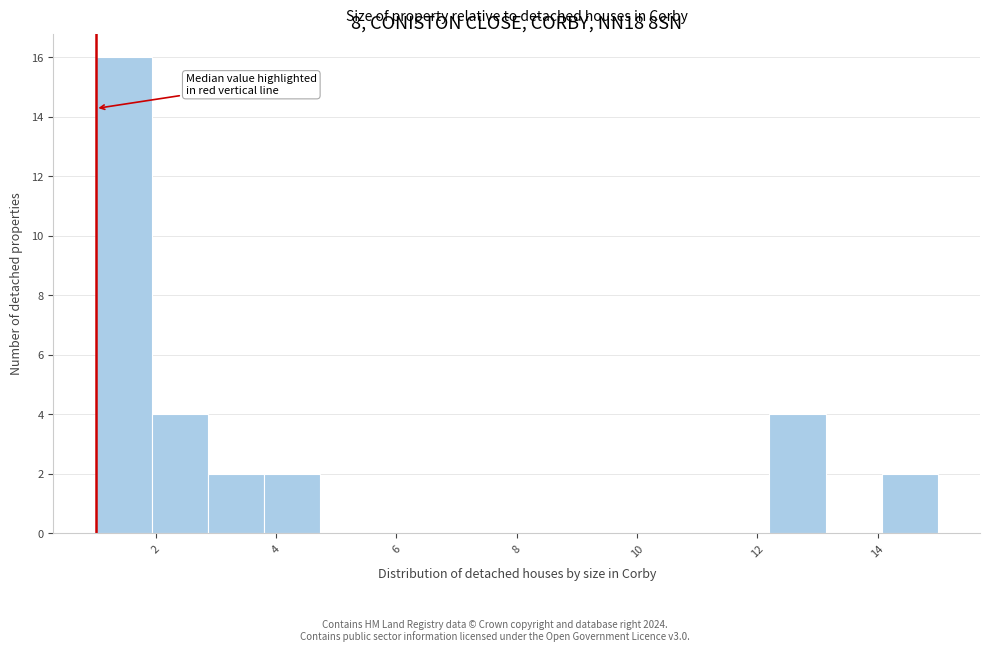

Reading left to right, list every bar in this chart as the range it spans on the x-axis followed by its height. Neither the bar edges nor the heights are printed on the chart, so give them approximately, as read against the axes.

1.0 to 2.0: 16
2.0 to 2.8: 4
2.8 to 3.8: 2
3.8 to 4.8: 2
4.8 to 5.6: 0
5.6 to 6.6: 0
6.6 to 7.6: 0
7.6 to 8.4: 0
8.4 to 9.4: 0
9.4 to 10.4: 0
10.4 to 11.2: 0
11.2 to 12.2: 0
12.2 to 13.2: 4
13.2 to 14.0: 0
14.0 to 15.0: 2